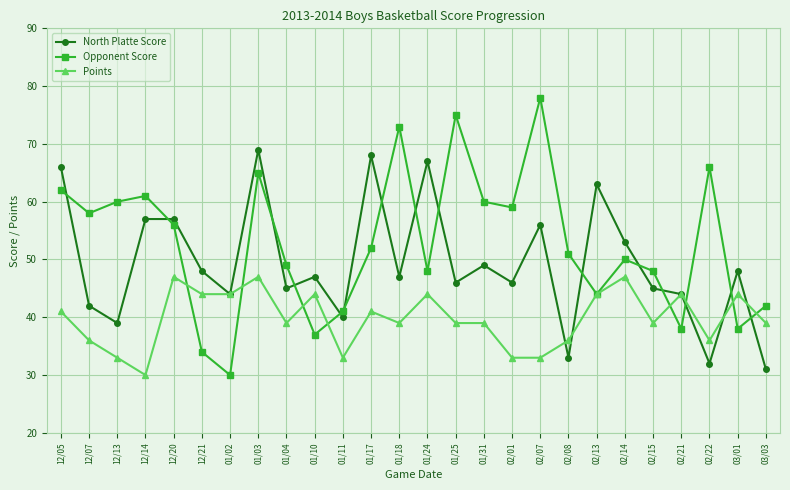

Which series has the widest spread of values?

Opponent Score